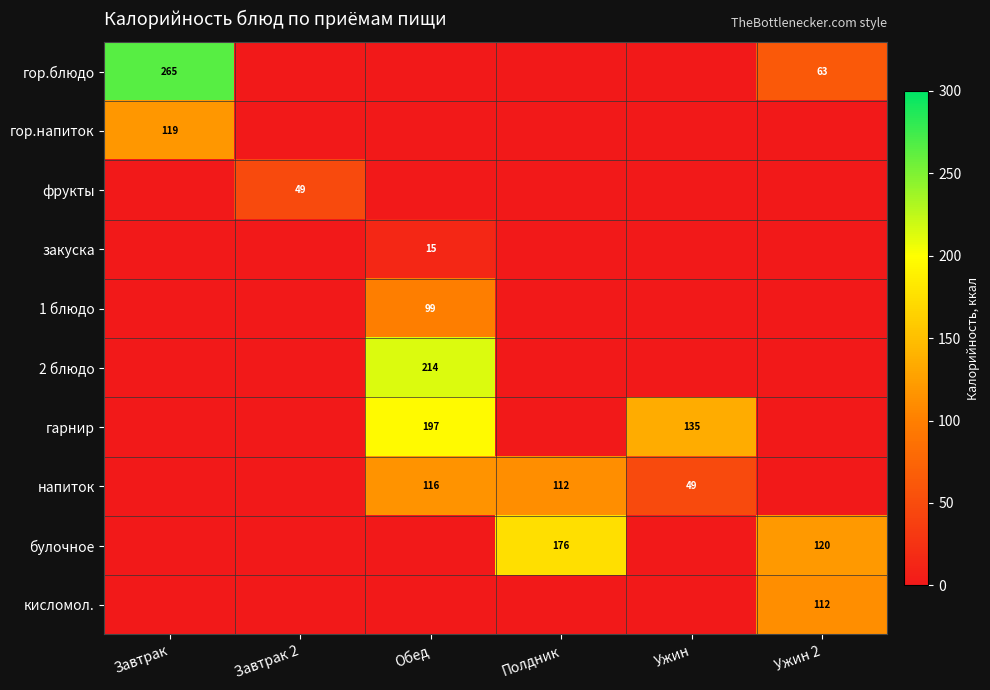

True or false: гарнир has a value of 69 at Обед.

False